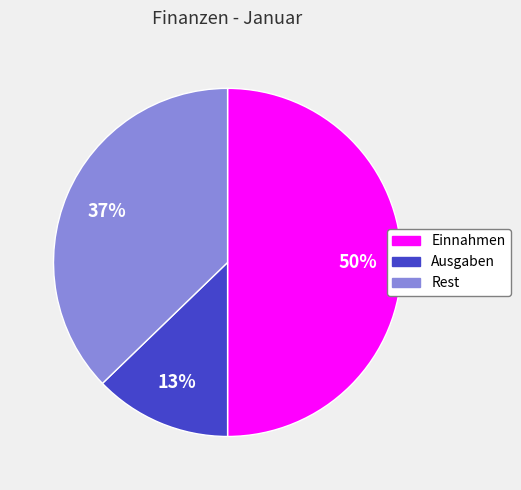

What percentage is the Rest slice, to the nearest percent?

37%